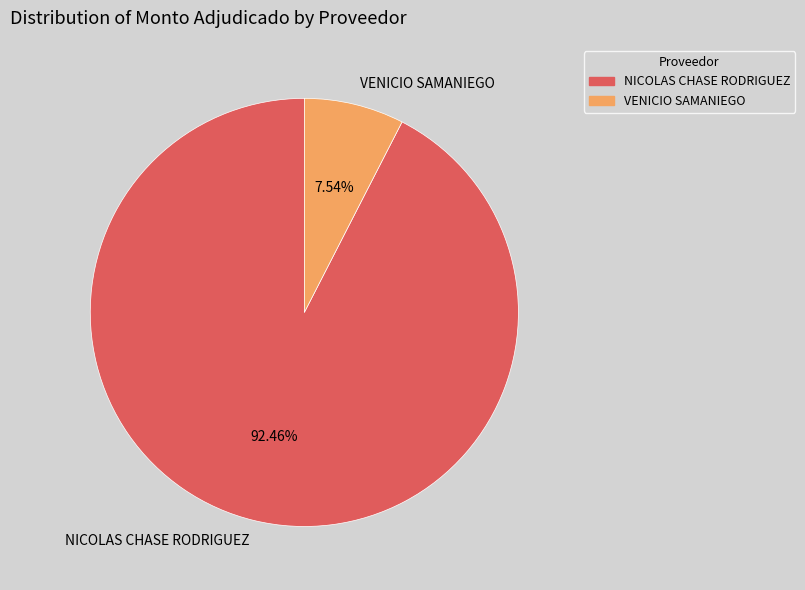

Is there a majority slice in this chart?

Yes